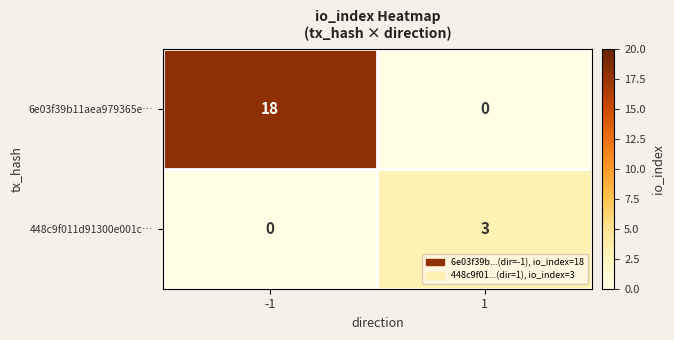

What is the highest value of the 448c9f011d91300e001c… series?

3